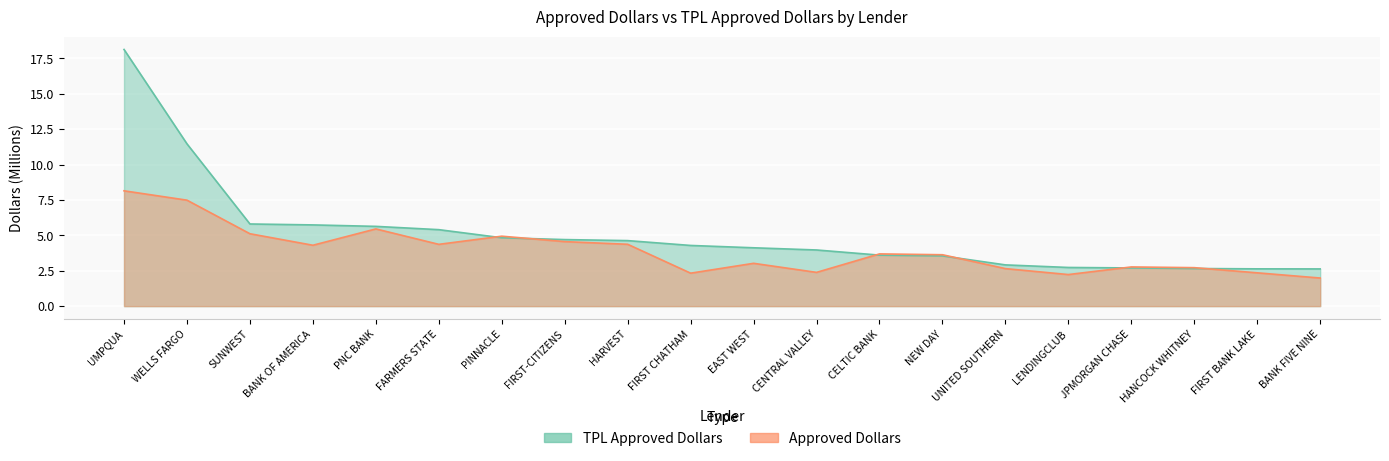

The TPL Approved Dollars series shows 5.8 at SUNWEST. True or false?

True